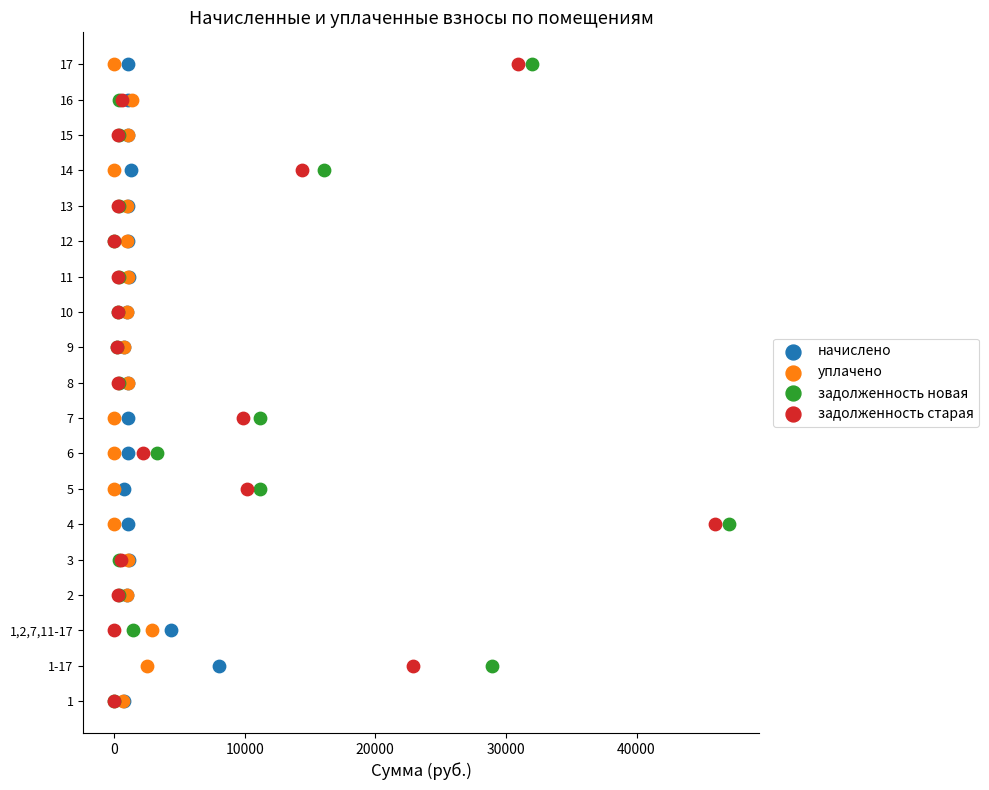

What are all the series names shown in the legend?

начислено, уплачено, задолженность новая, задолженность старая